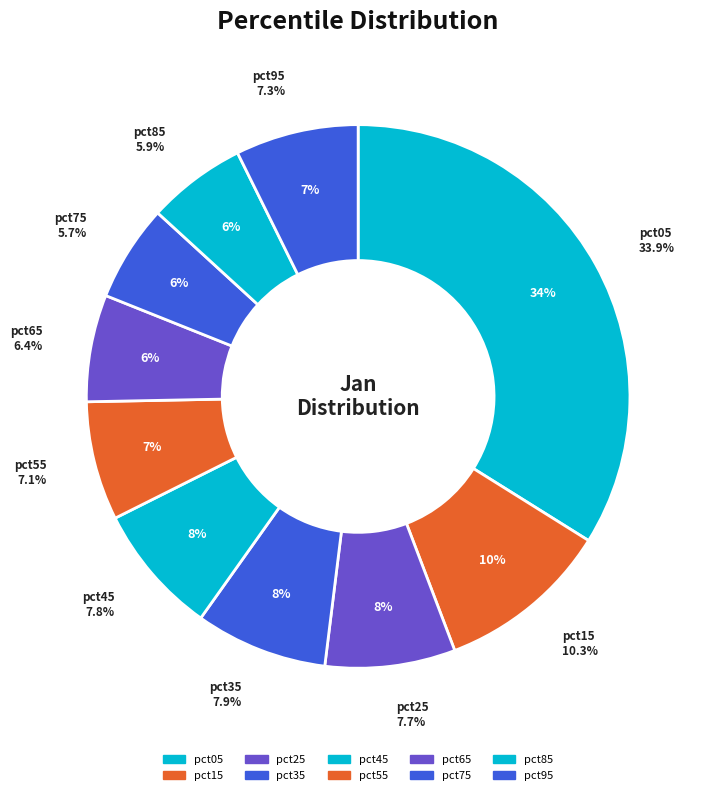

Is the sum of pct55 and pct45 greater than half?

No